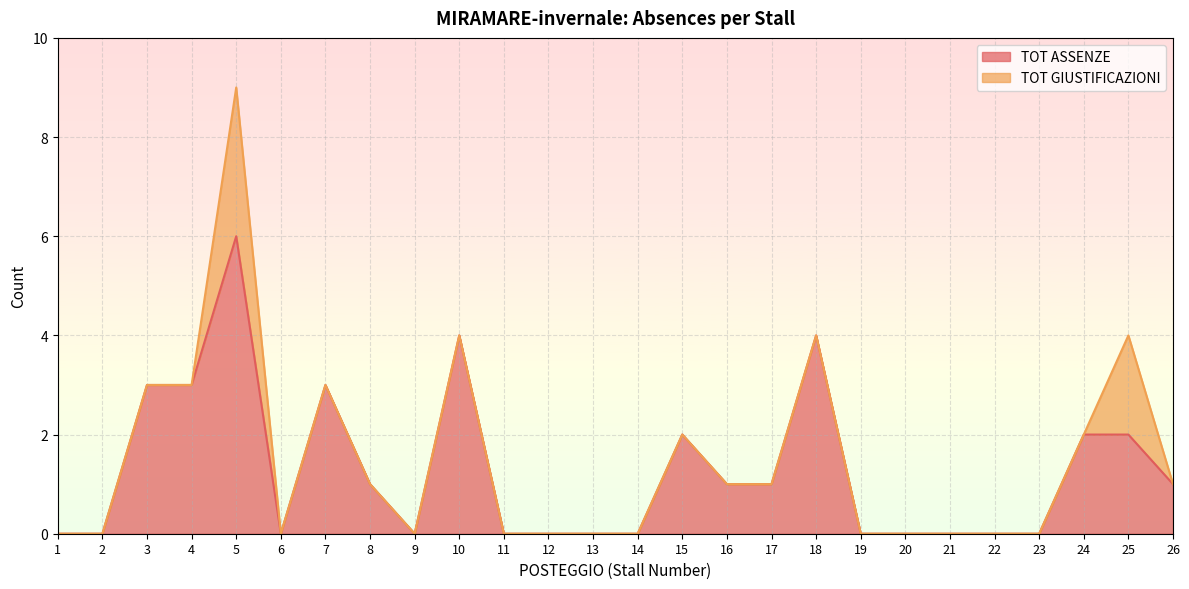

Is it true that the value at 25 is 3?

False